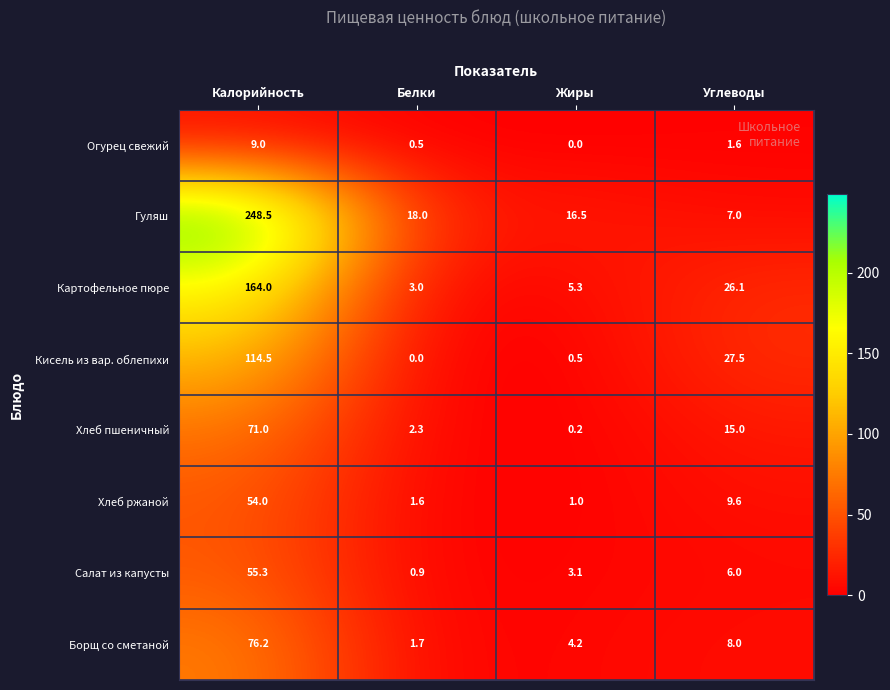

Where does the Хлеб ржаной series first go above 9?

Калорийность